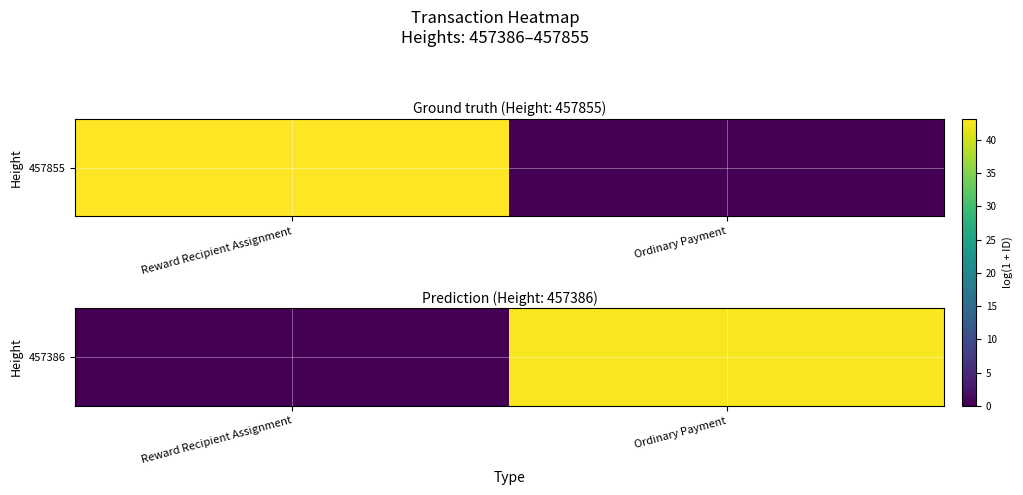

Where does the data first go above 42?

Ordinary Payment